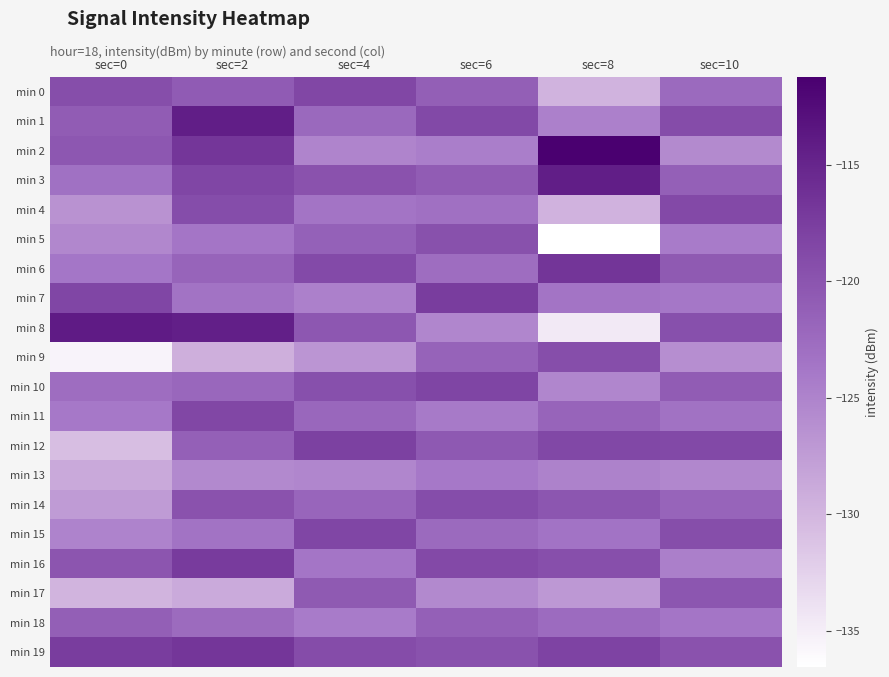

Which series has the largest range (max minus min)?

min 8